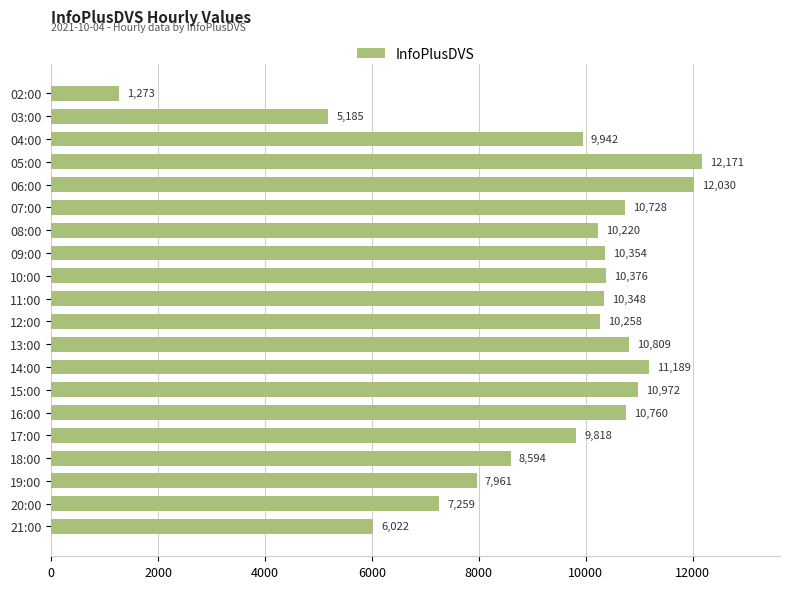

How many categories are shown in the chart?

20